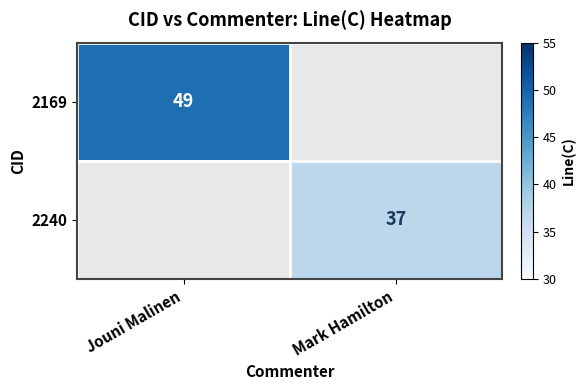

The 2240 series shows 63 at Mark Hamilton. True or false?

False